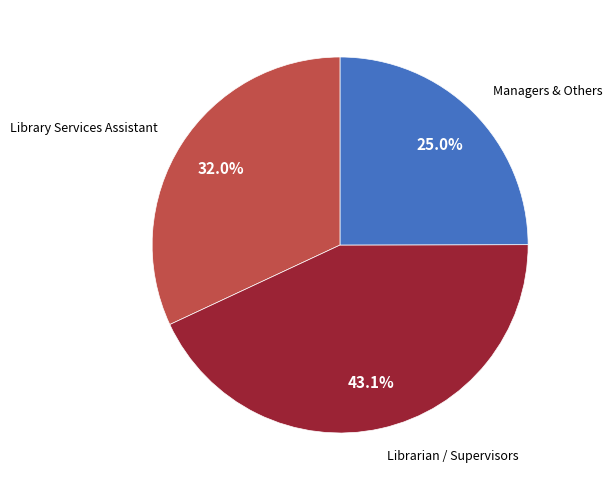

Does any single category account for the majority?

No